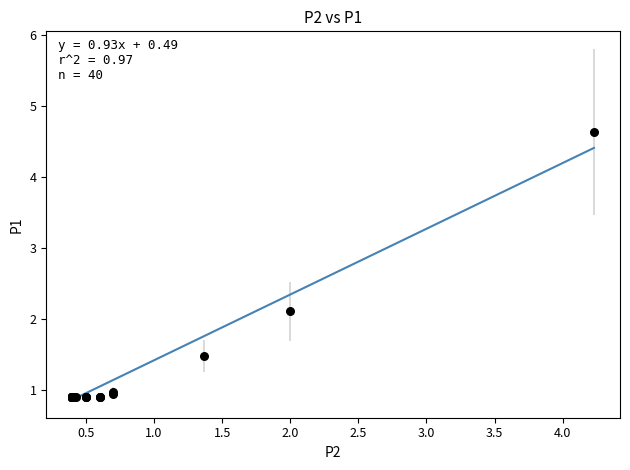

What Y value in the scatter plot is closest to 2?

2.1